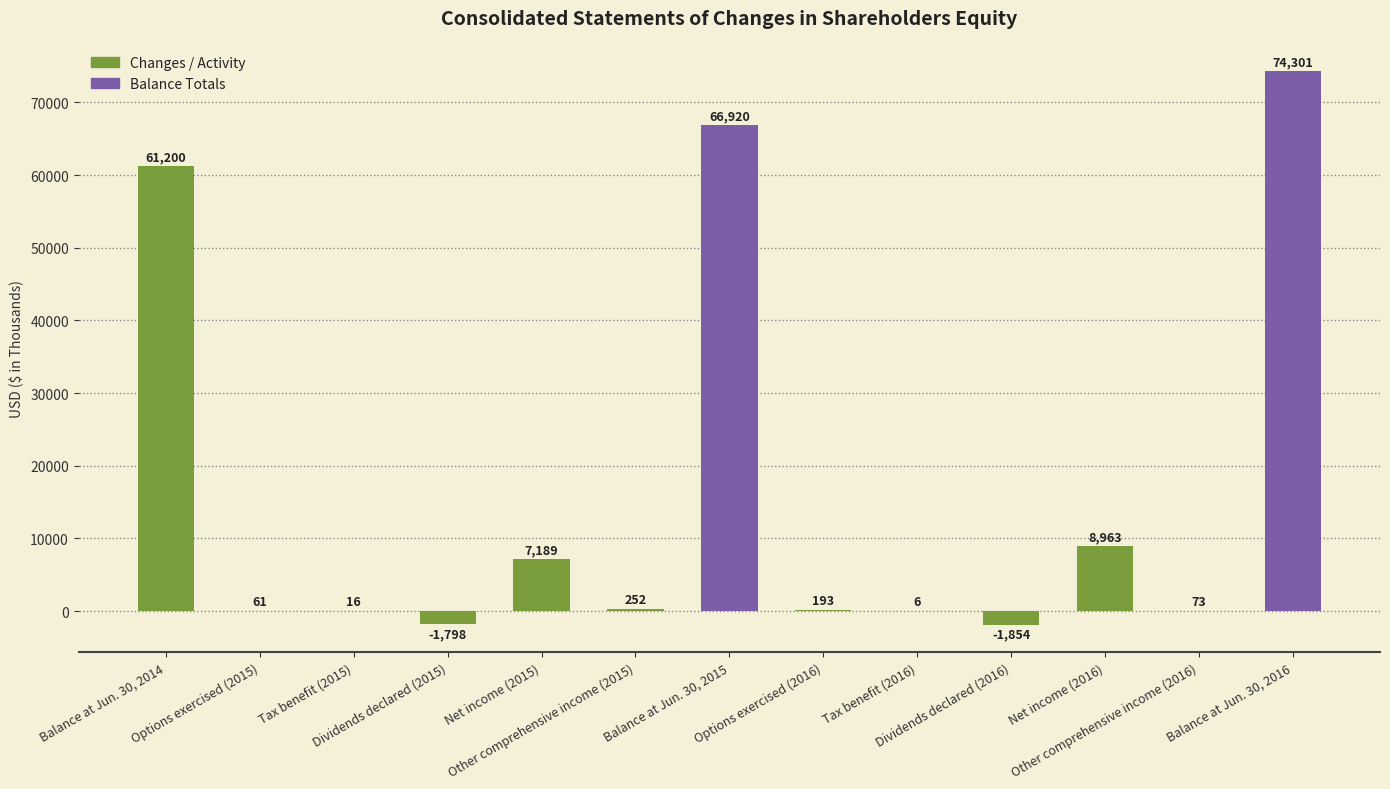

What is the ratio of the value at Balance at Jun. 30, 2015 to the value at Tax benefit (2016)?

11153.3